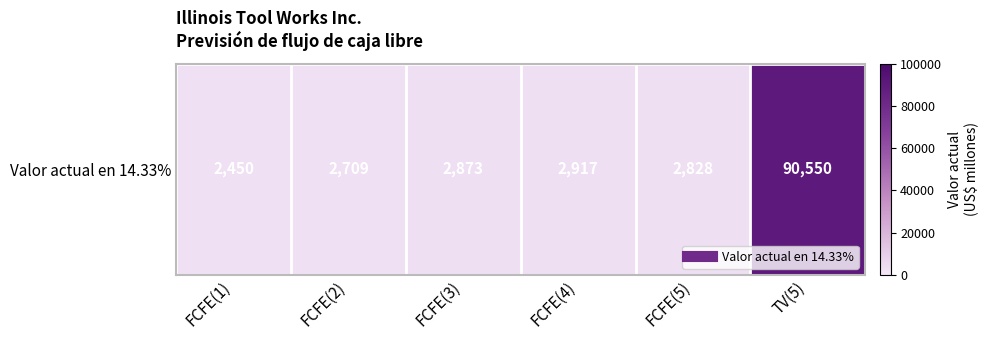

Reading left to right, what are all the values shown in this chart?

2450	2709	2873	2917	2828	90550